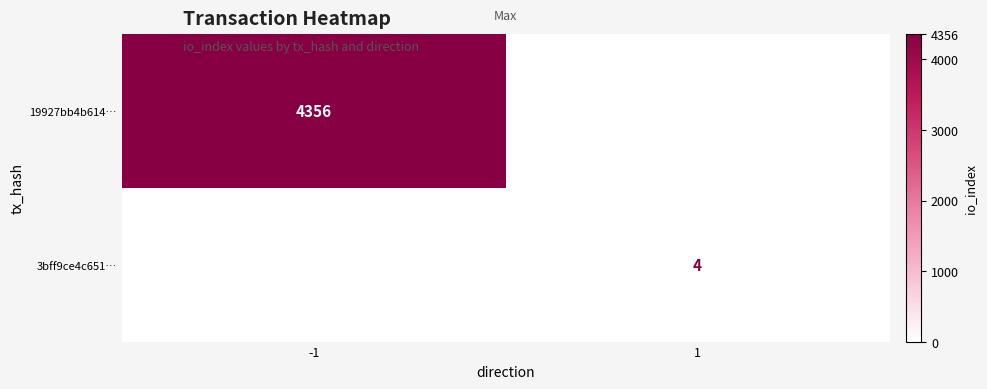

Is it true that 3bff9ce4c651… equals 6 at 1?

False